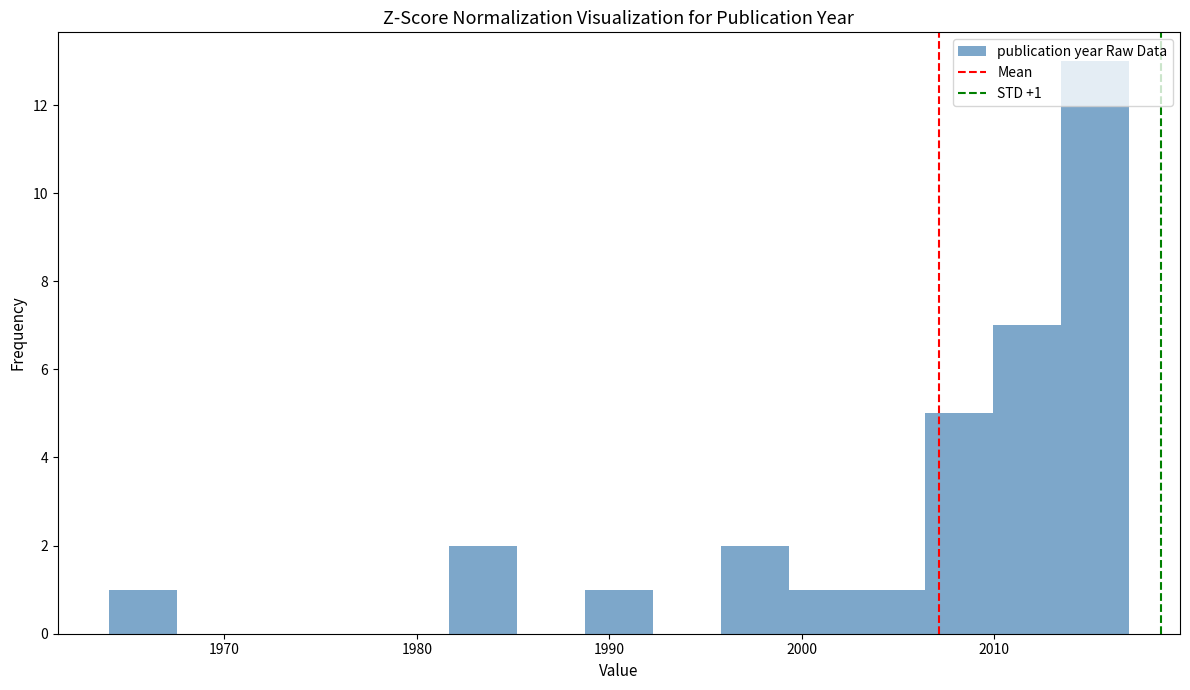

Read against the x-axis, roughly where is the centre of the tallest bar?

2015